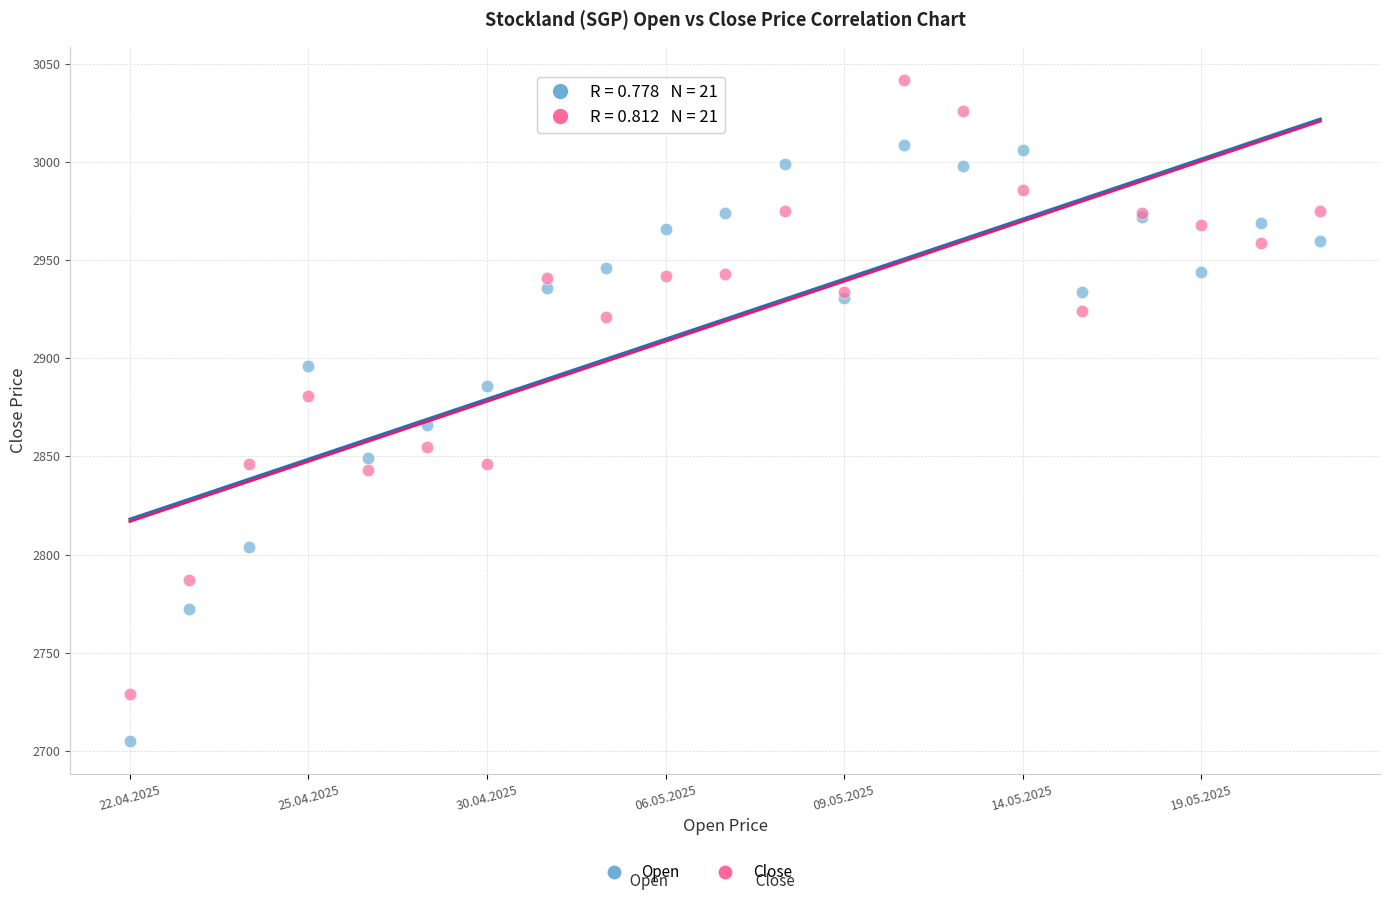

Which series contains the lowest Y value?

Open